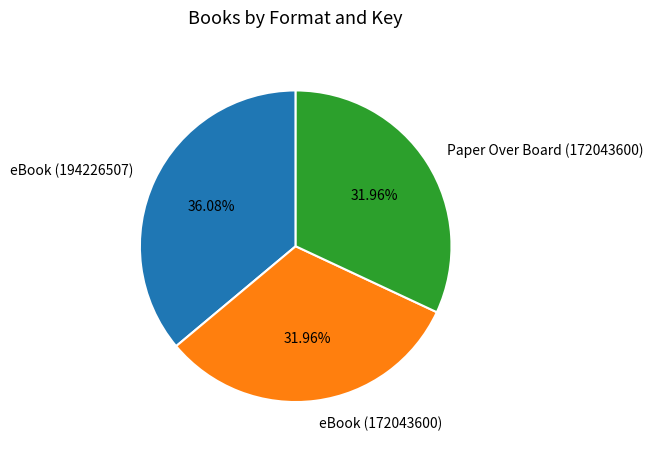

How many segments does this pie chart have?

3